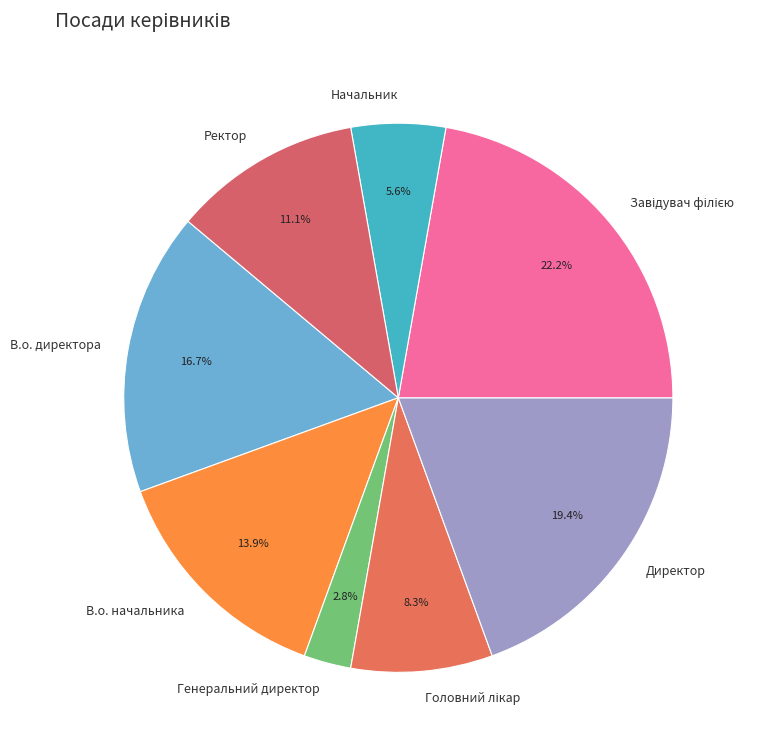

To the nearest percent, what is the average slice percentage?

12%